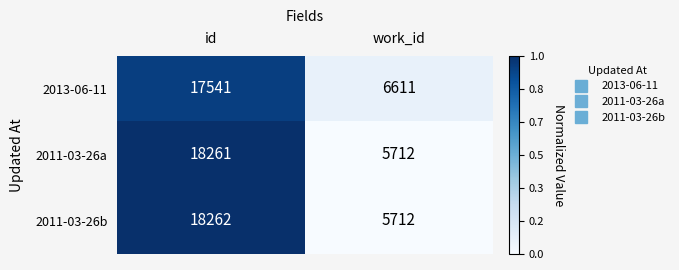

What is the sum of all 2013-06-11 values?

24152